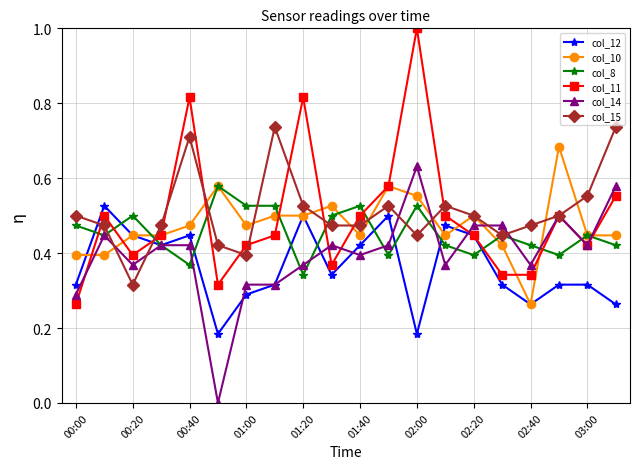

How many interior local peaks does the col_11 series have?

5